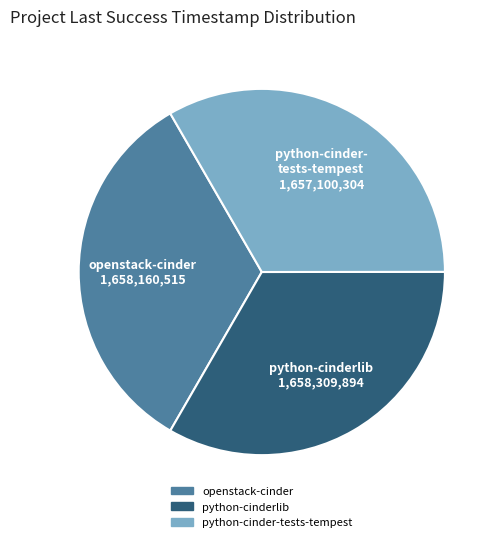

Is the sum of python-cinder-tests-tempest and python-cinderlib greater than half?

Yes